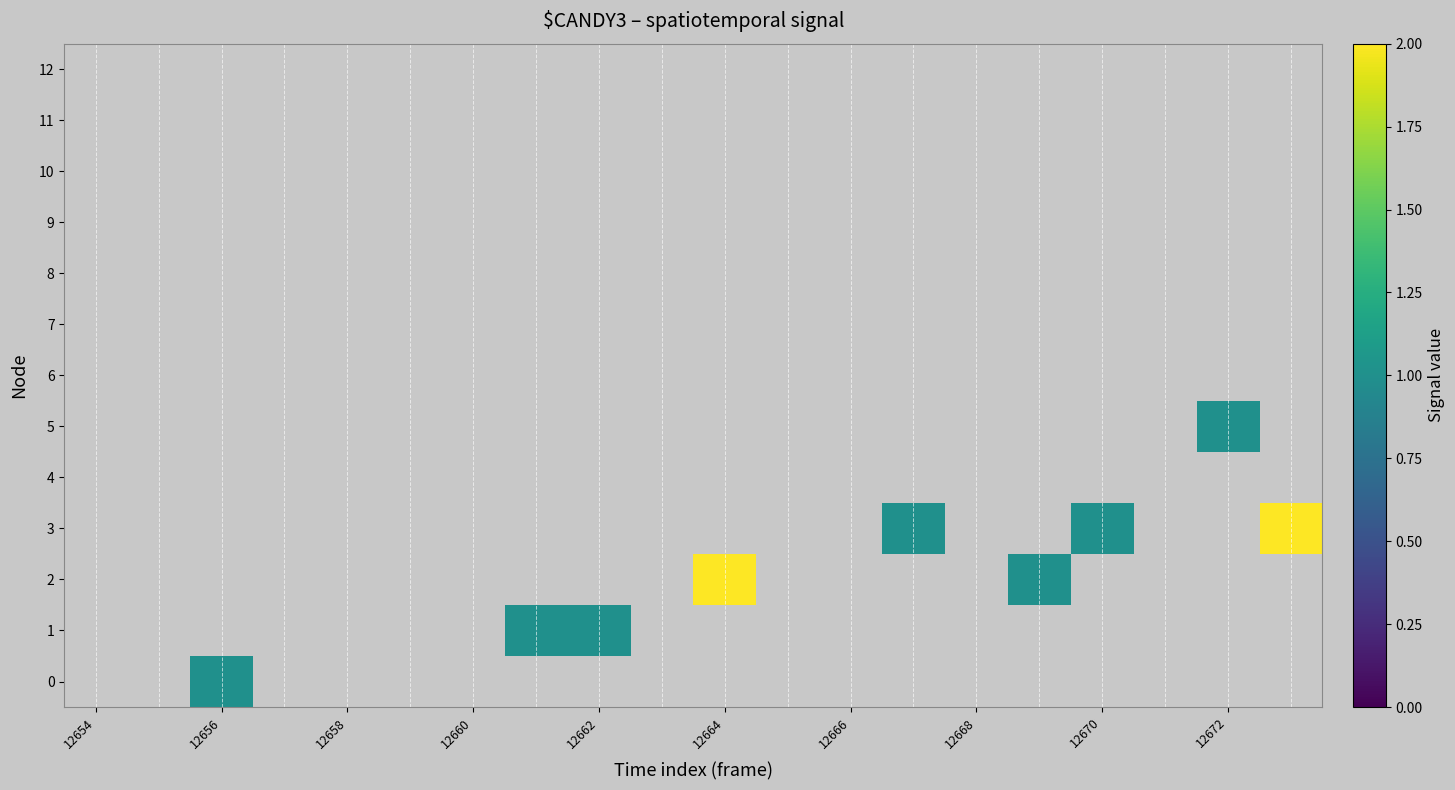

At how many categories does at least one series exceed 0?

9